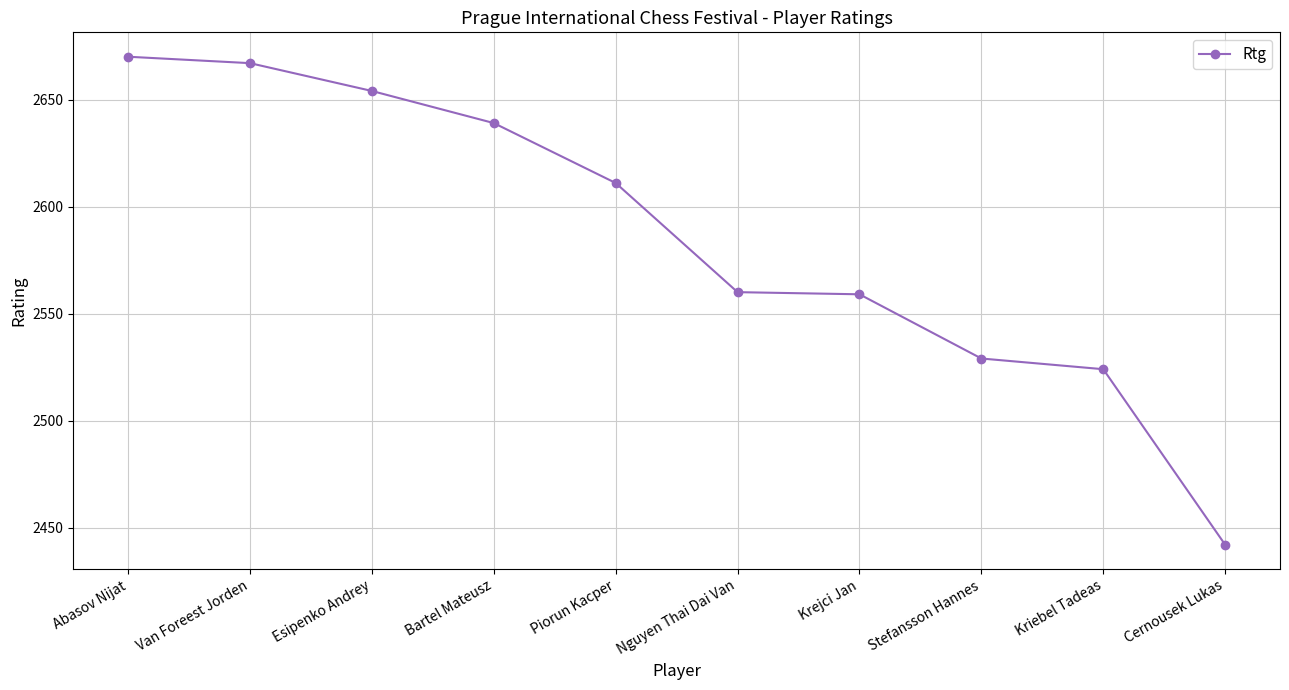

What is the value of the 6th point from the left?

2560